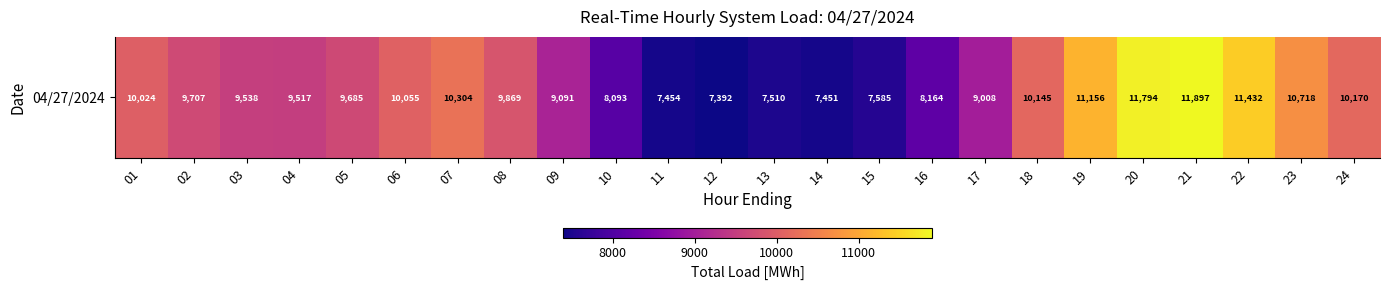

What is the approximate value at 08?

9869.5